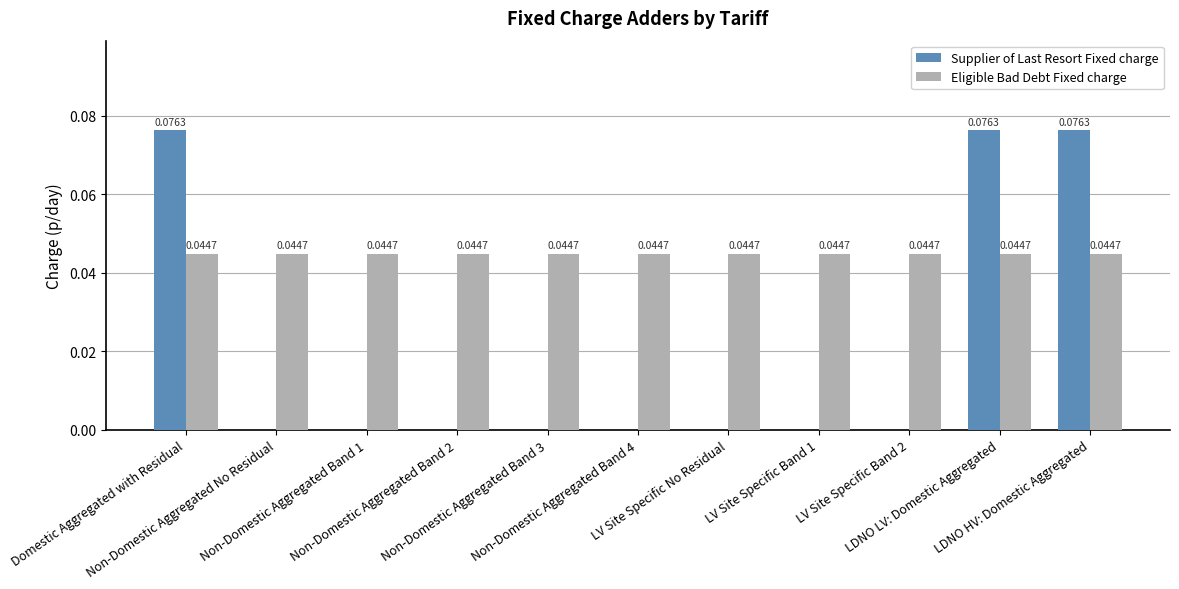

What is the sum of all Supplier of Last Resort Fixed charge values?

0.2